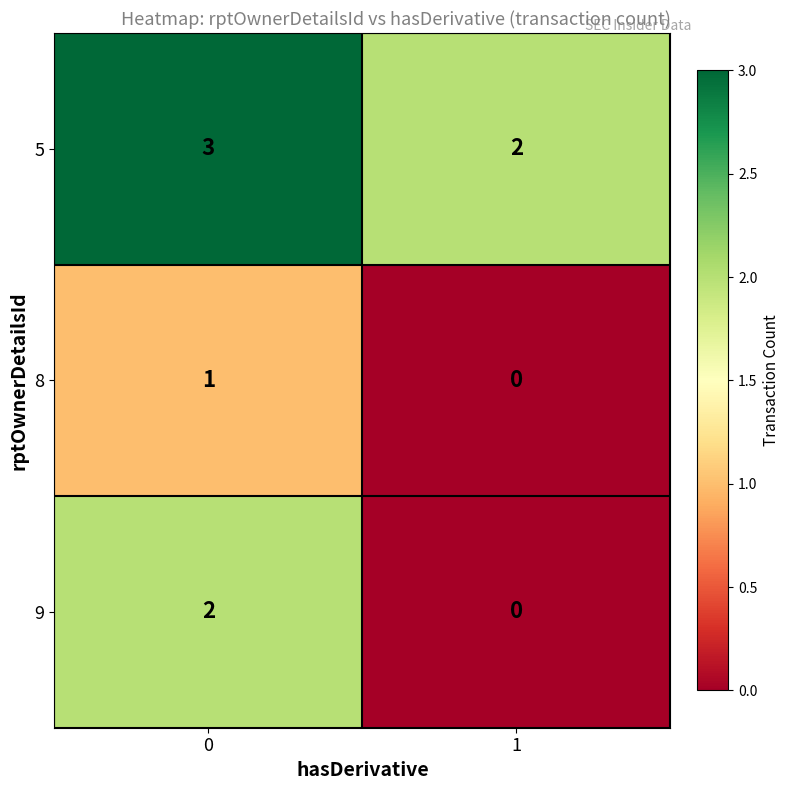

Reading left to right, list all the values displayed in this chart.

5: 0=3	1=2
8: 0=1	1=0
9: 0=2	1=0